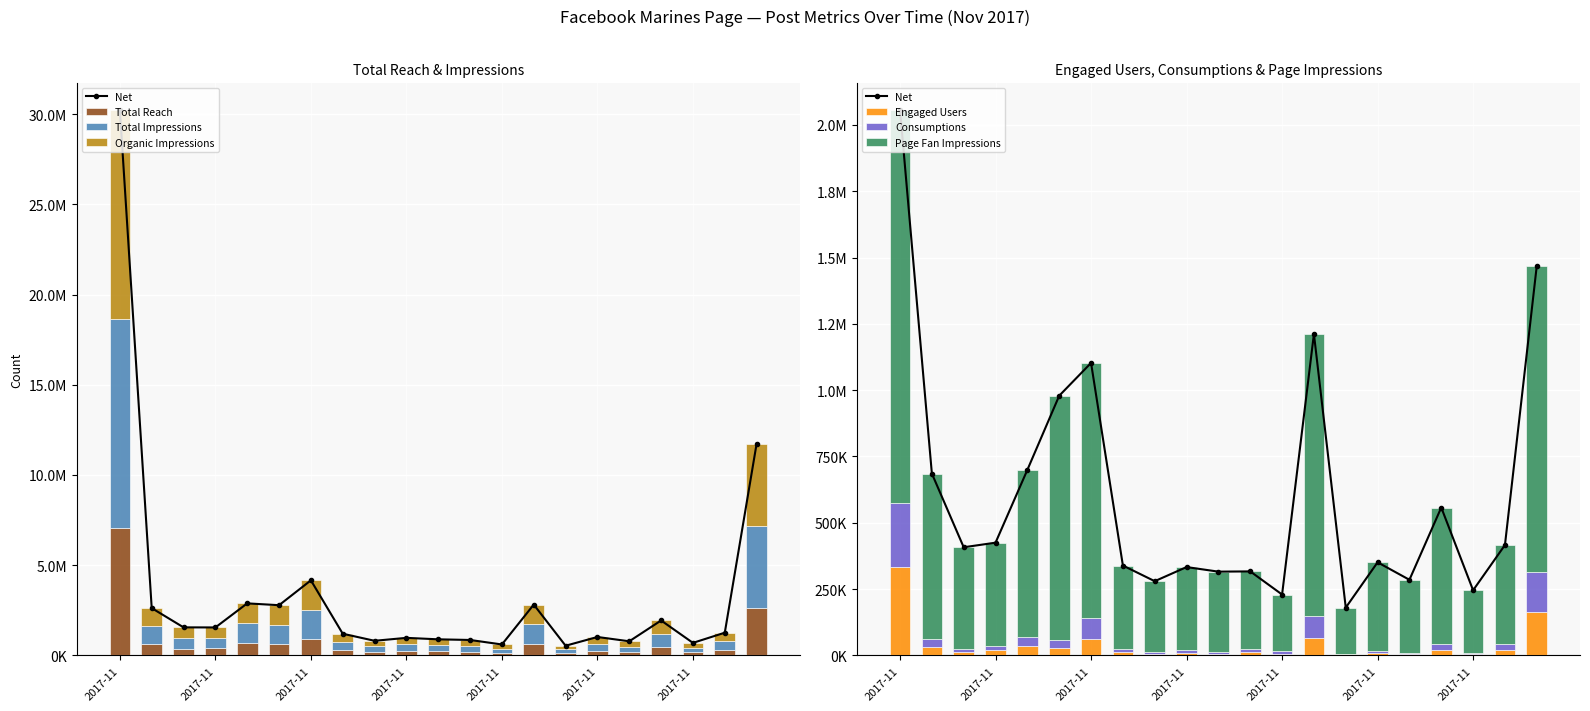

What is the maximum value for Lifetime Post Consumptions?

239970